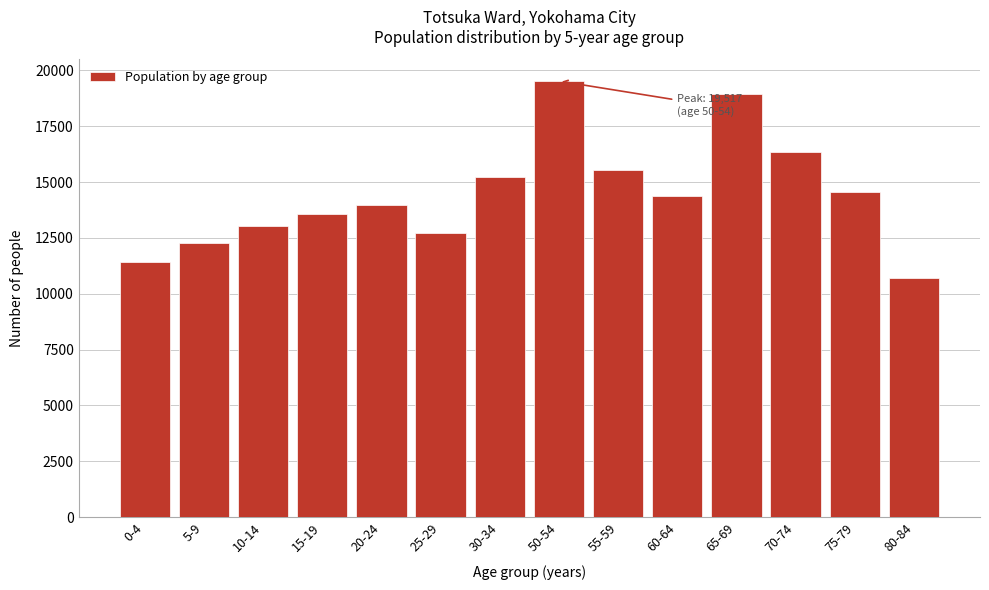

Reading left to right, extract all data points from this chart.

11419	12286	13019	13588	13980	12727	15239	19517	15559	14374	18922	16359	14532	10702